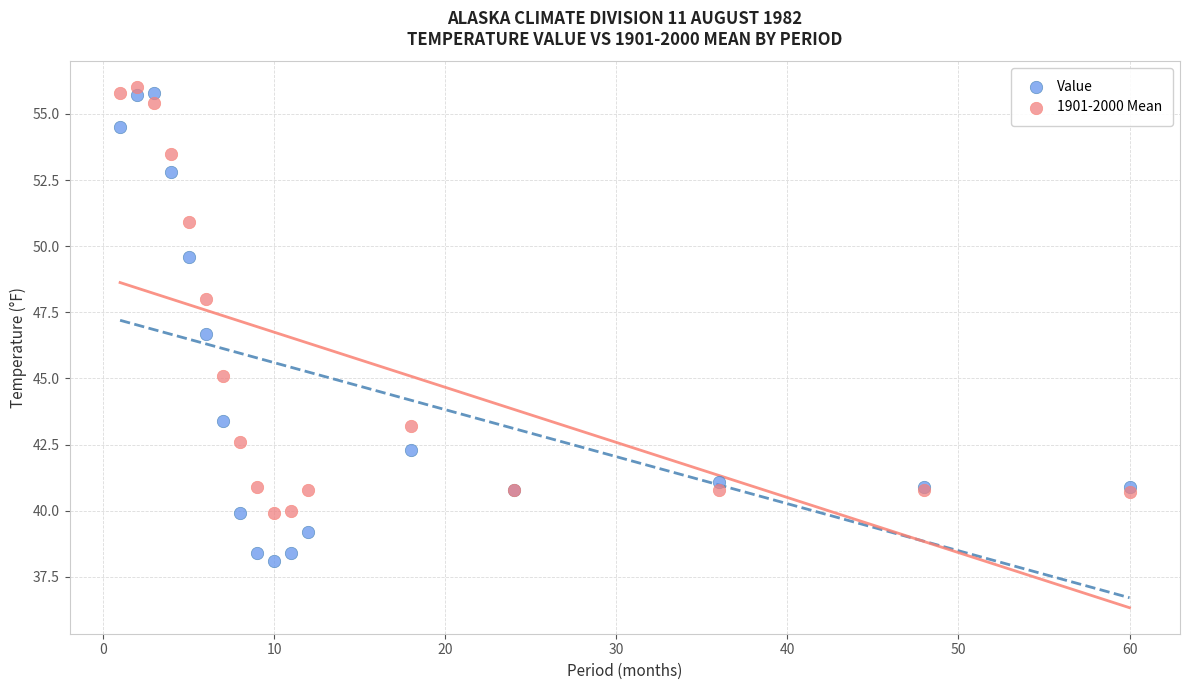

Which series contains the lowest Y value?

Value